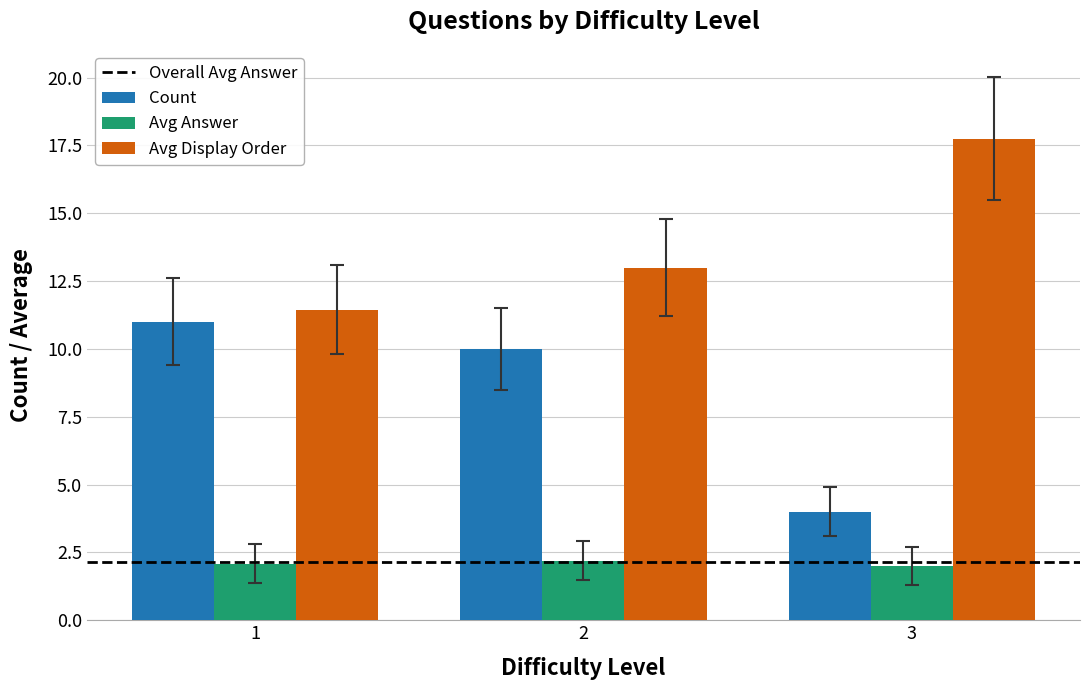

Which series has the largest total across all categories?

Avg Display Order